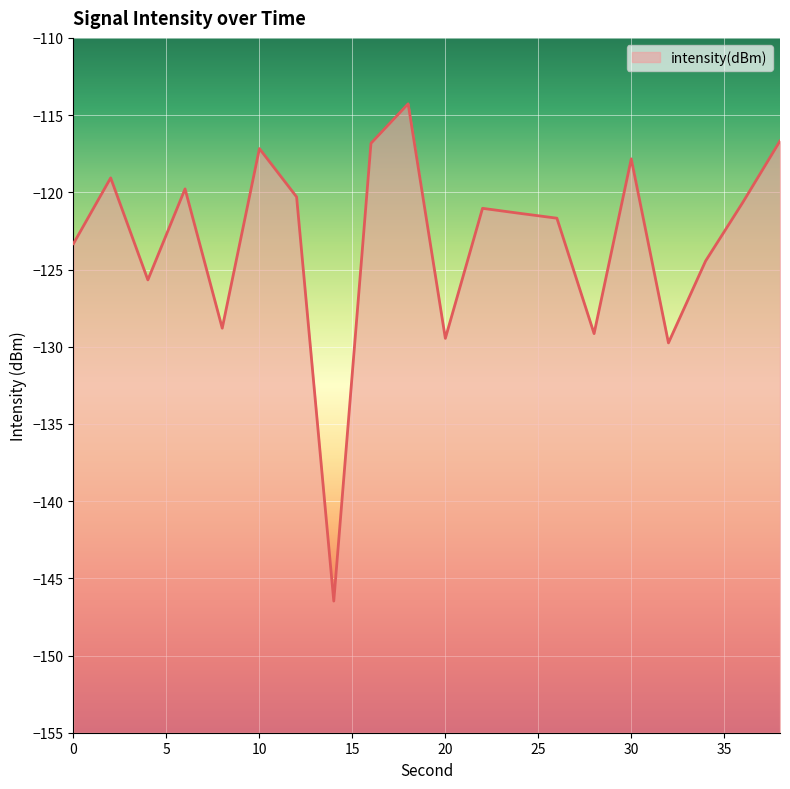

List the labels in order of value, smallest first.

14, 32, 20, 28, 8, 4, 34, 0, 26, 24, 22, 36, 12, 6, 2, 30, 10, 16, 38, 18